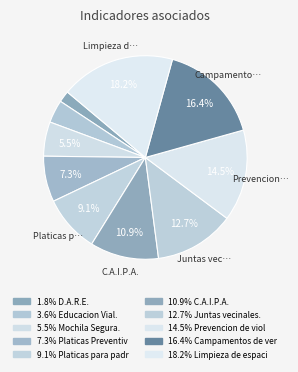

How many segments does this pie chart have?

10